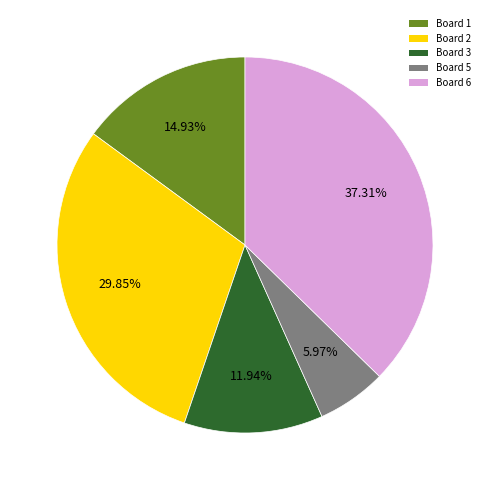

Which slice is the smallest?

Board 5